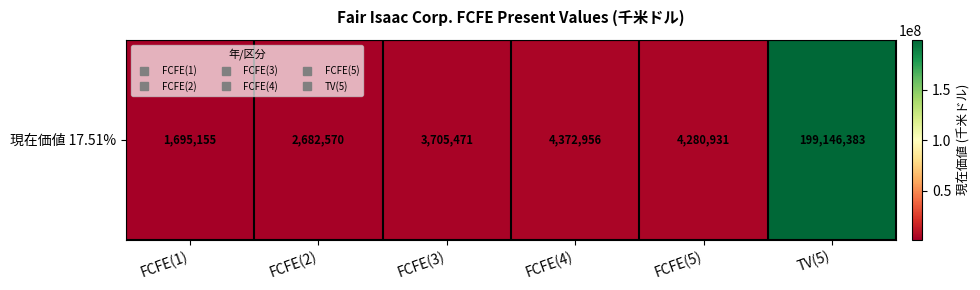

List the labels in order of value, smallest first.

FCFE(1), FCFE(2), FCFE(3), FCFE(5), FCFE(4), TV(5)